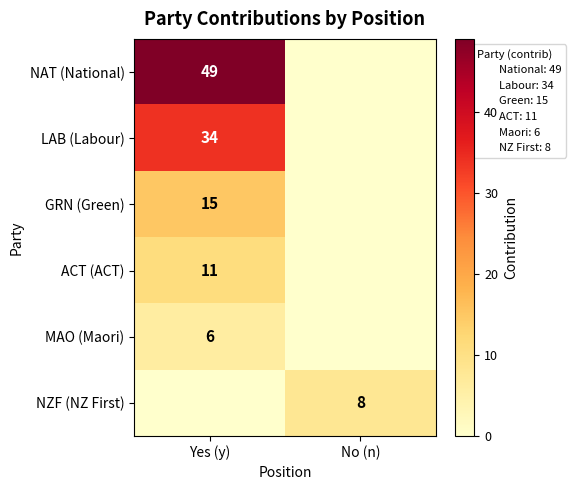

How many data points does each series have?

2